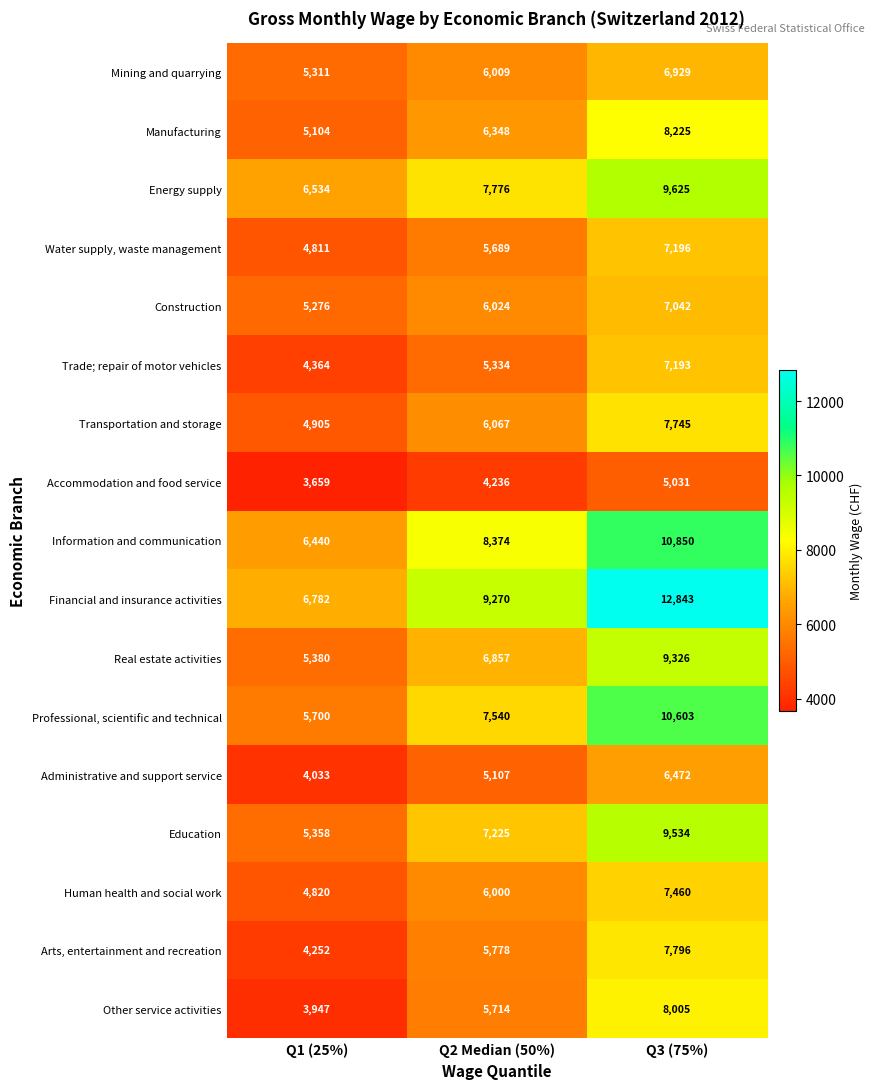

What is the difference between the maximum and second lowest values in the Human health and social work series?

1460